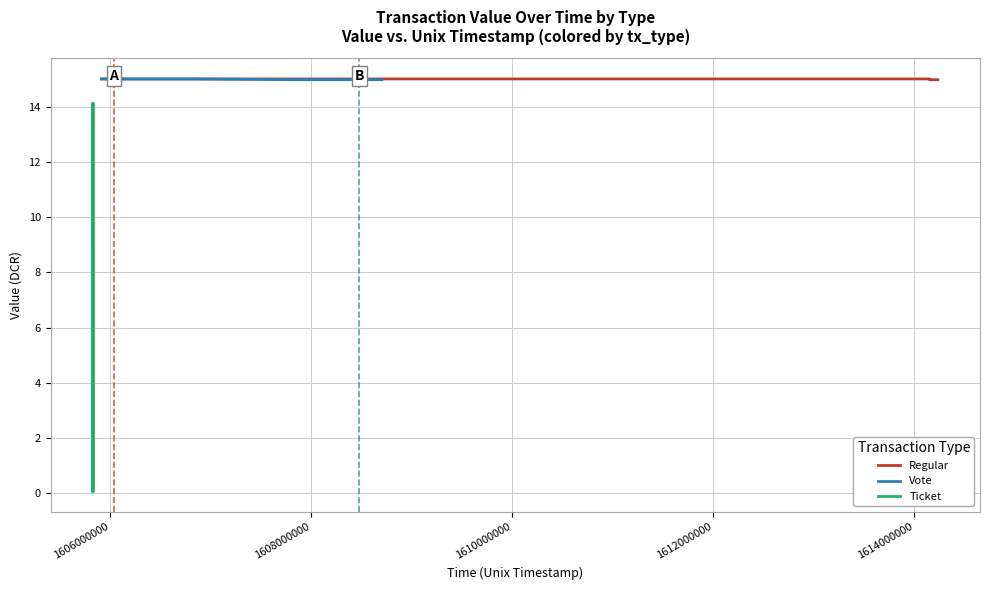

What is the highest value of the Regular series?

15.0